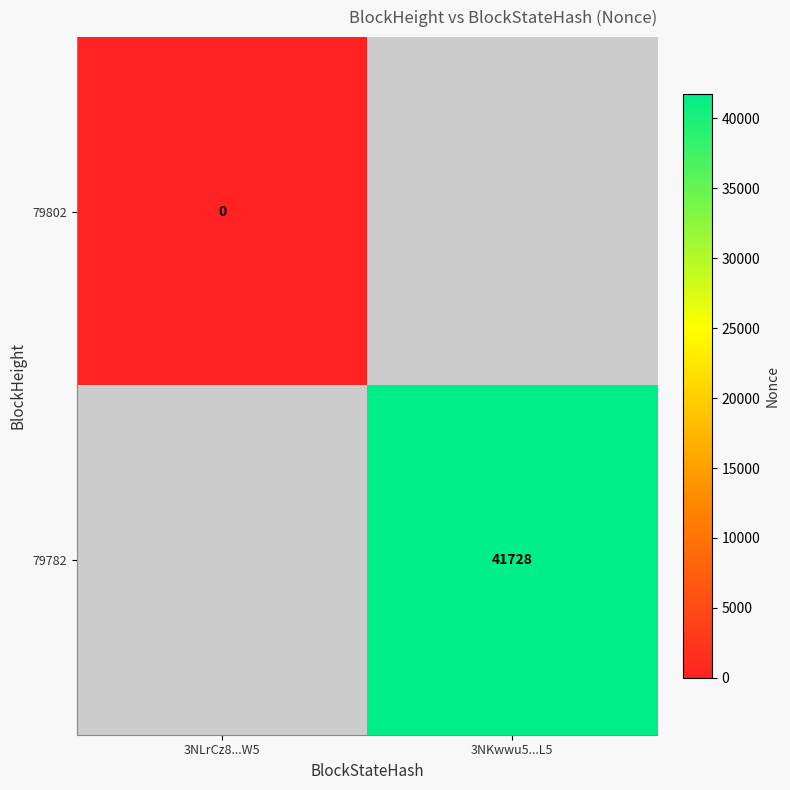

Is it true that 79782 equals 41728 at 3NKwwu5...L5?

True